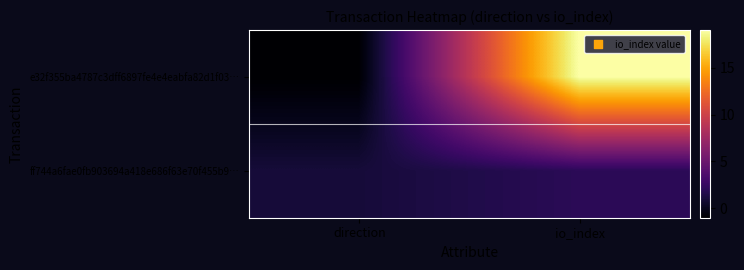

Which series changed the most between direction and io_index?

e32f355ba4787c3dff6897fe4e4eabfa82d1f03…